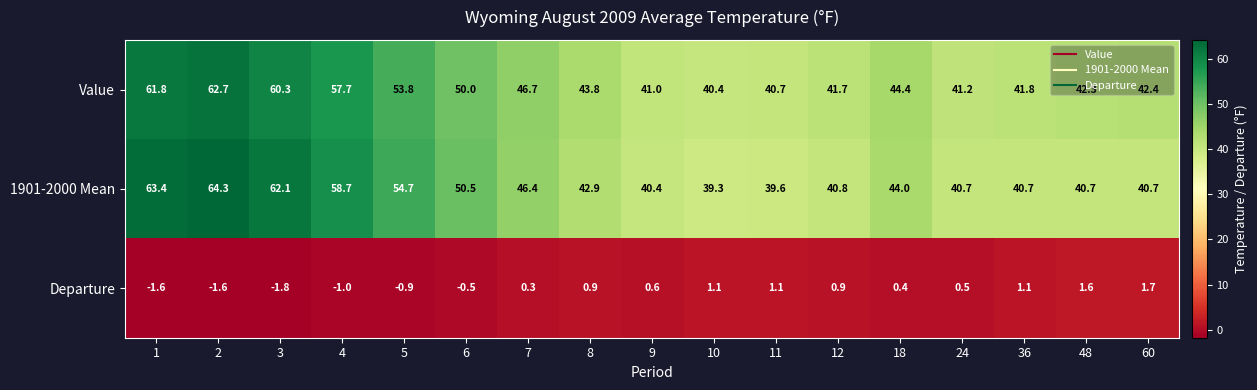

What is the difference between the maximum and minimum values in the Departure series?

3.5